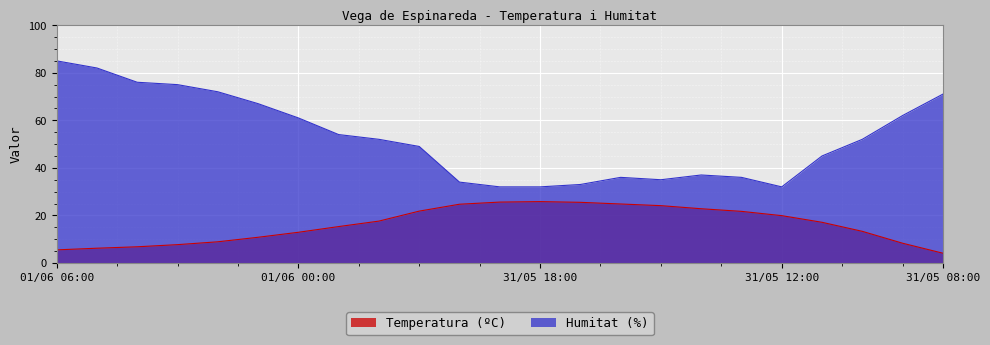

Between 31/05 22:00 and 01/06 02:00, which is larger?

31/05 22:00